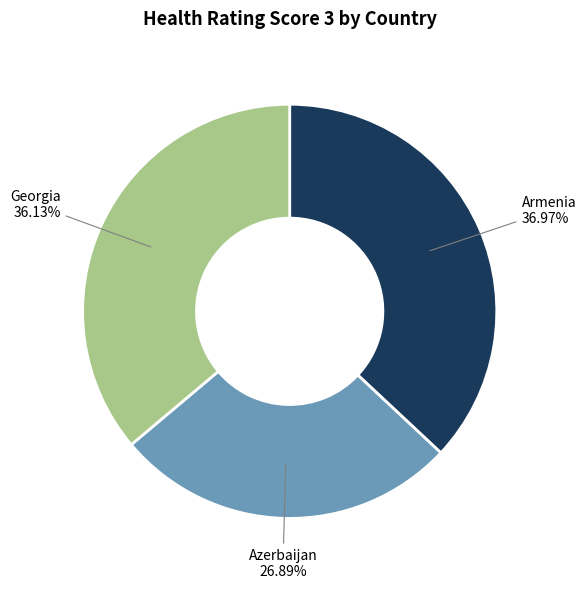

Which slice is the smallest?

Azerbaijan